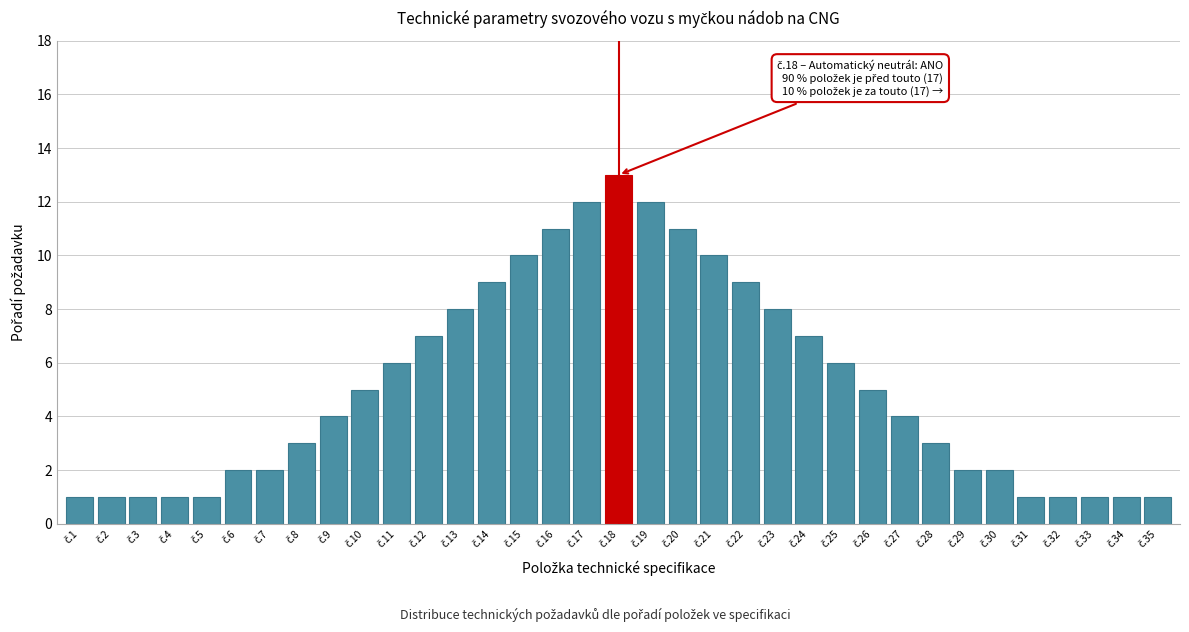

What is the maximum value shown in the chart?

13